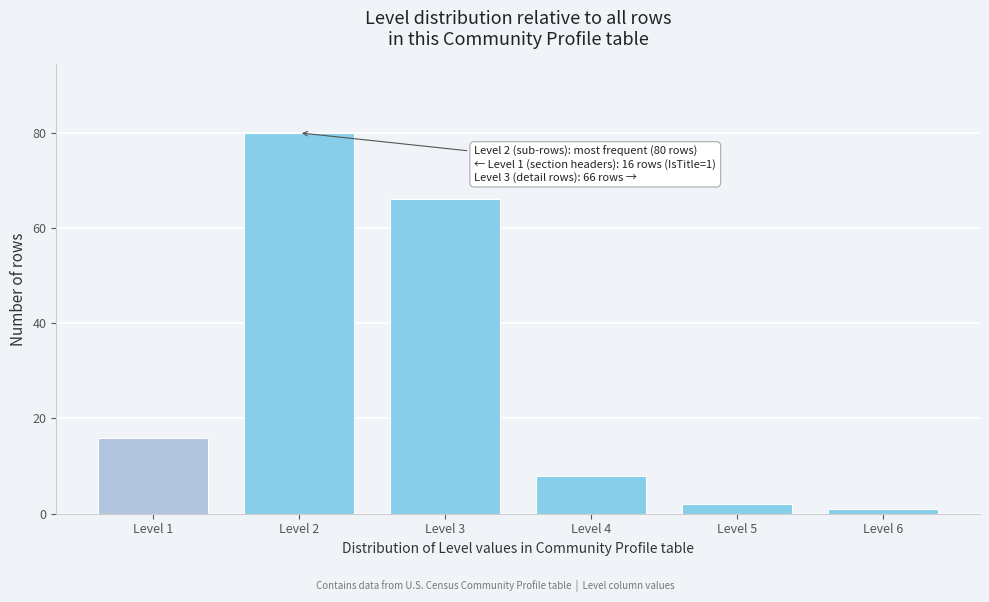

Reading right to left, extract all data points from this chart.

Level 6=1	Level 5=2	Level 4=8	Level 3=66	Level 2=80	Level 1=16